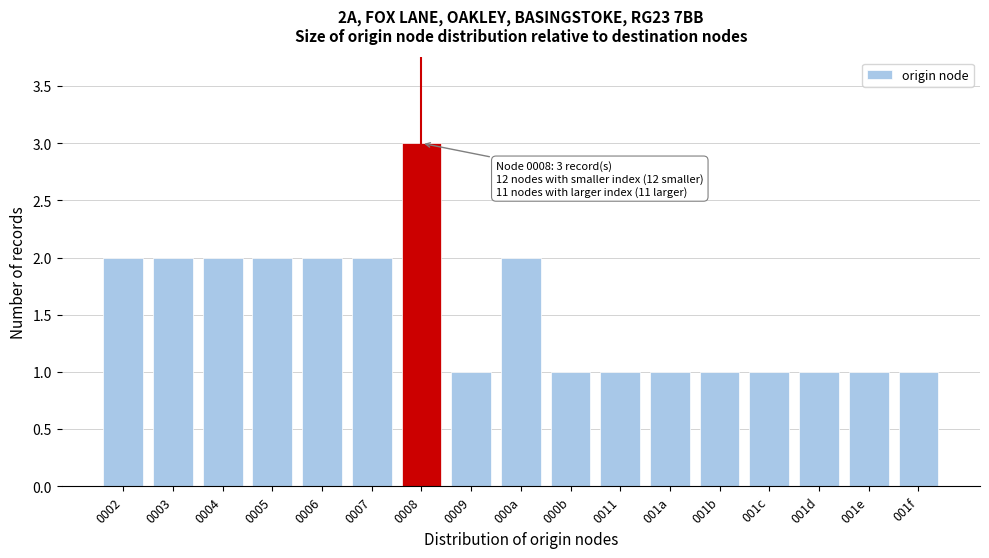

Reading left to right, what are all the values shown in this chart?

0002=2	0003=2	0004=2	0005=2	0006=2	0007=2	0008=3	0009=1	000a=2	000b=1	0011=1	001a=1	001b=1	001c=1	001d=1	001e=1	001f=1